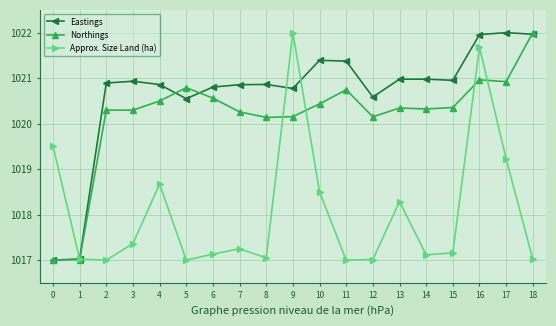

Does the chart display data point markers on the line(s)?

Yes